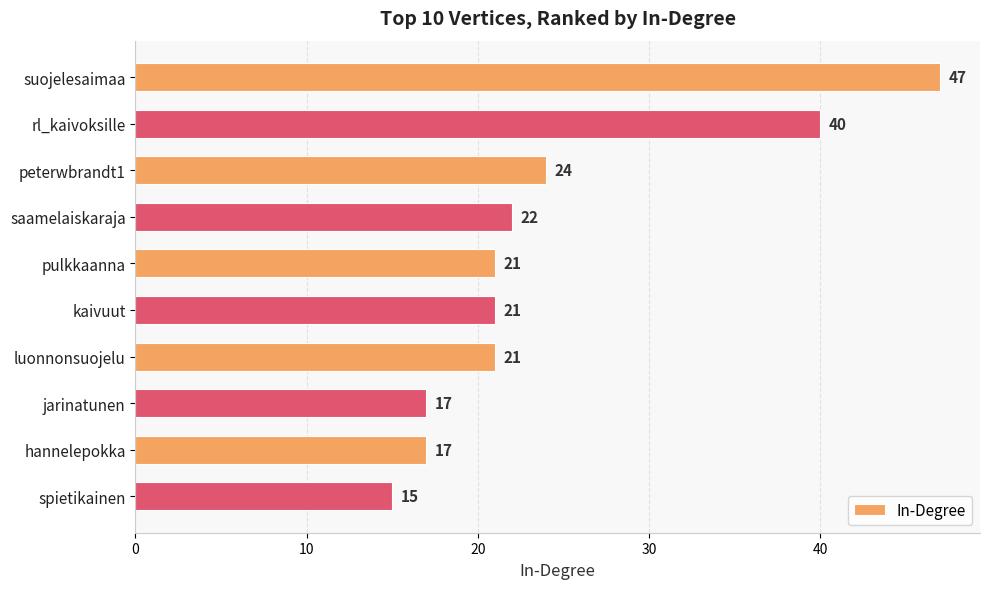

What is the ratio of the value at suojelesaimaa to the value at peterwbrandt1?

2.0